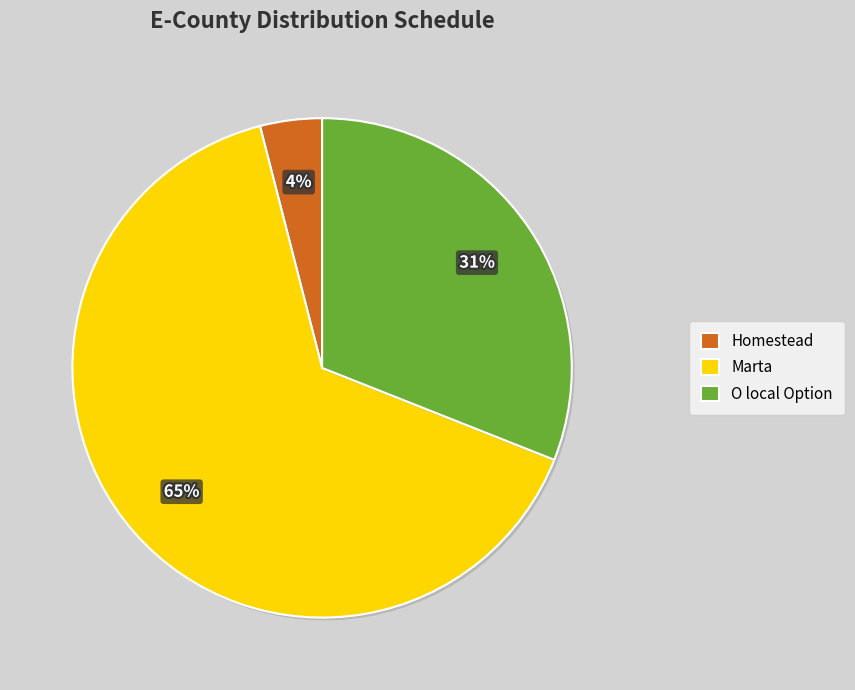

To the nearest percent, what is the average slice percentage?

33%